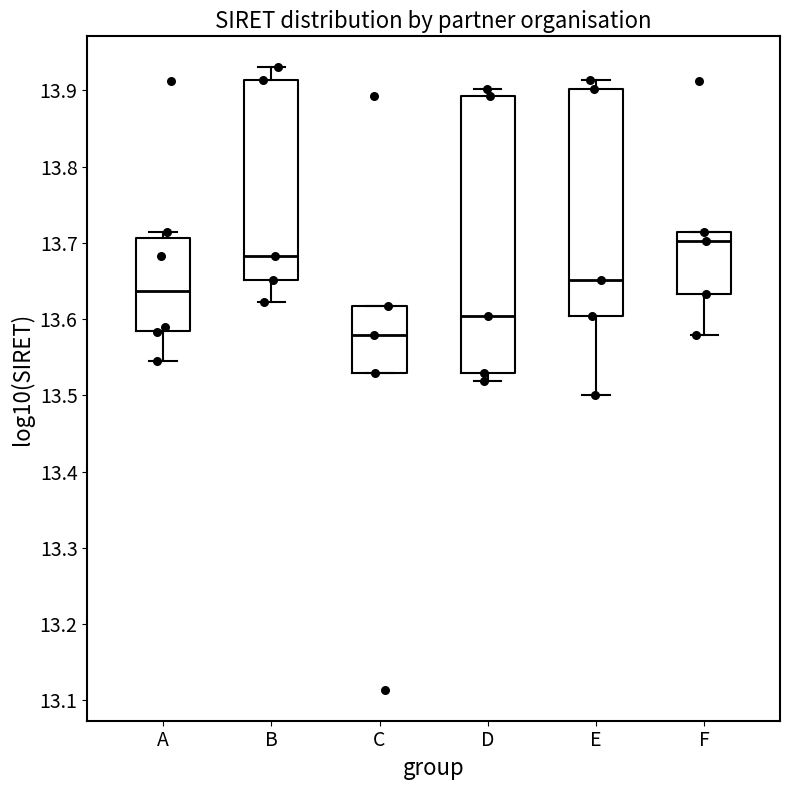

Reading left to right, transcribe this box plot: for each box, give where its median line is, the range the box spans, and where its two whiskers end, as read against the y-axis. The values are not printed on the chart, so give them approximately, as read against the axis.

A: median 13.64, box 13.58 to 13.71, whiskers 13.55 to 13.71 (just above the box's upper edge)
B: median 13.68, box 13.65 to 13.91, whiskers 13.62 to 13.93
C: median 13.58, box 13.53 to 13.62, whiskers 13.53 to 13.62
D: median 13.60, box 13.53 to 13.89, whiskers 13.52 to 13.90
E: median 13.65, box 13.60 to 13.90, whiskers 13.50 to 13.91
F: median 13.70, box 13.63 to 13.71, whiskers 13.58 to 13.71